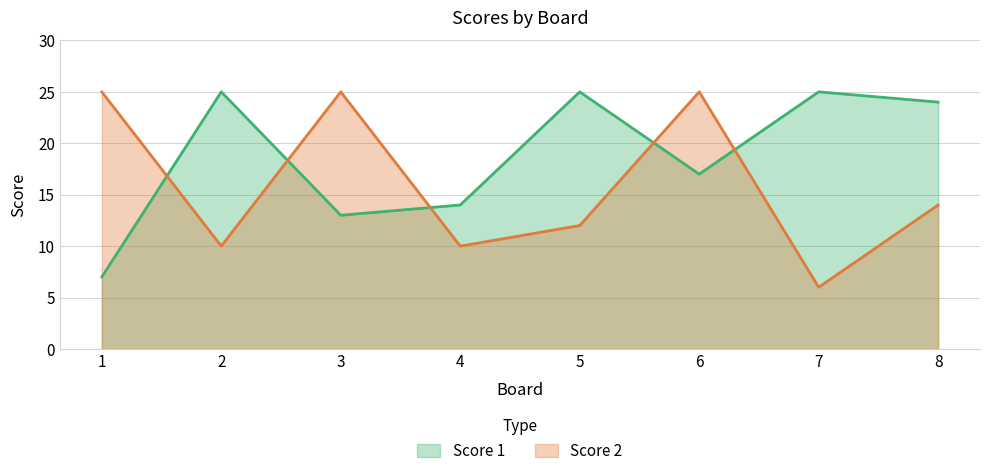

What is the value of the Score 2 point at the 6th from the left?

25